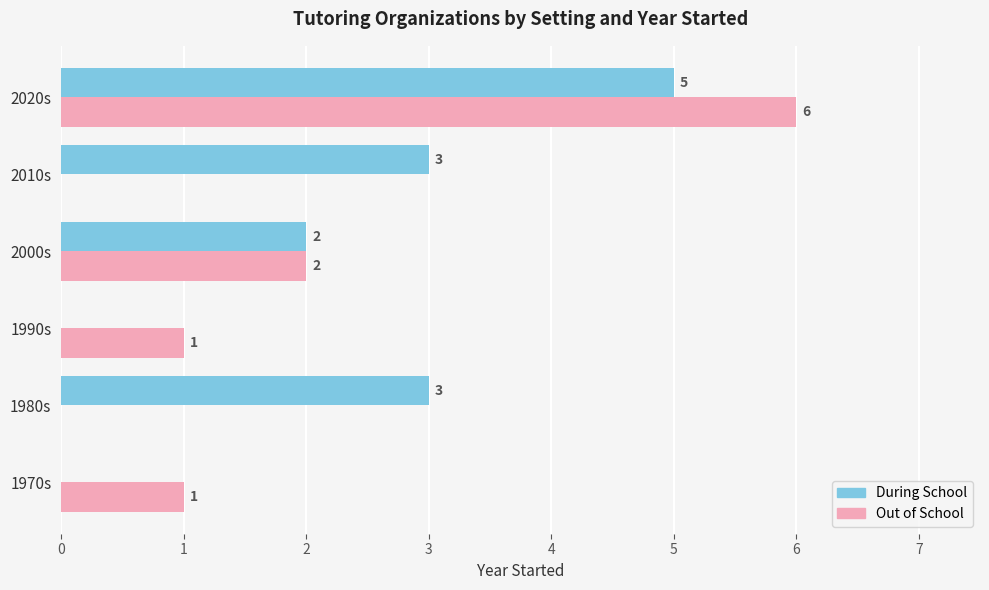

The Out of School series shows 0 at 2010s. True or false?

True